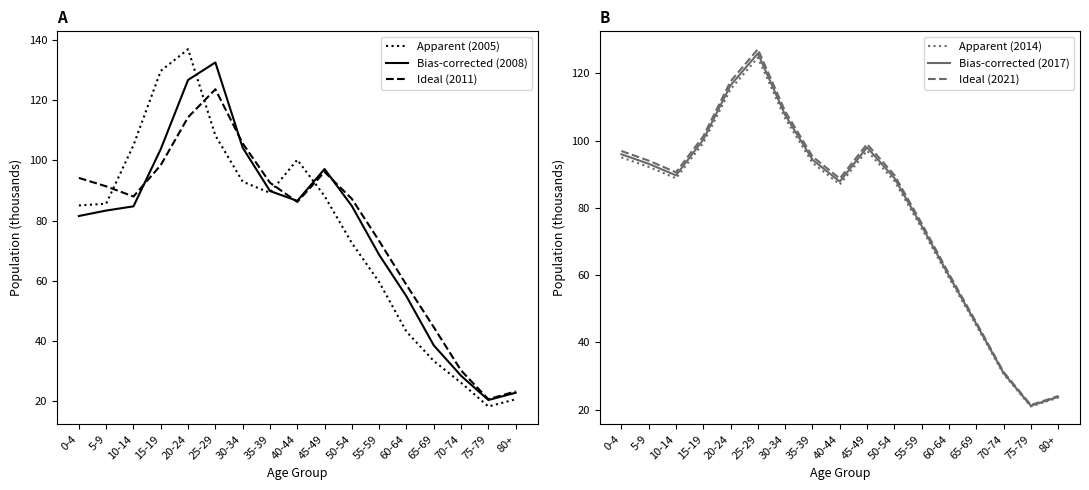

At which label does Bias-corrected (2008) reach its minimum?

75-79